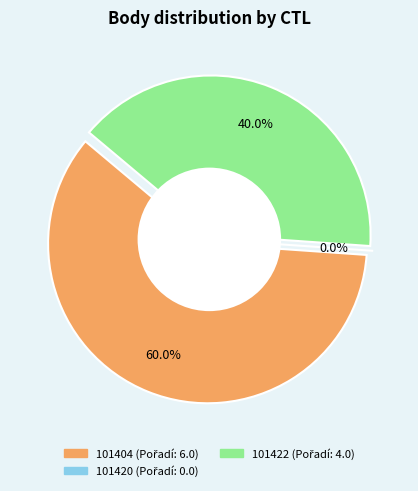

Is it true that 101420 is 1% of the pie?

False